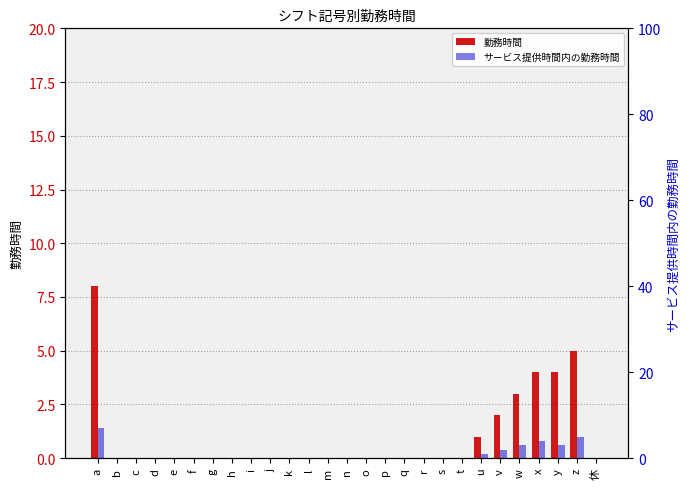

At which label is 勤務時間 closest to 4?

x